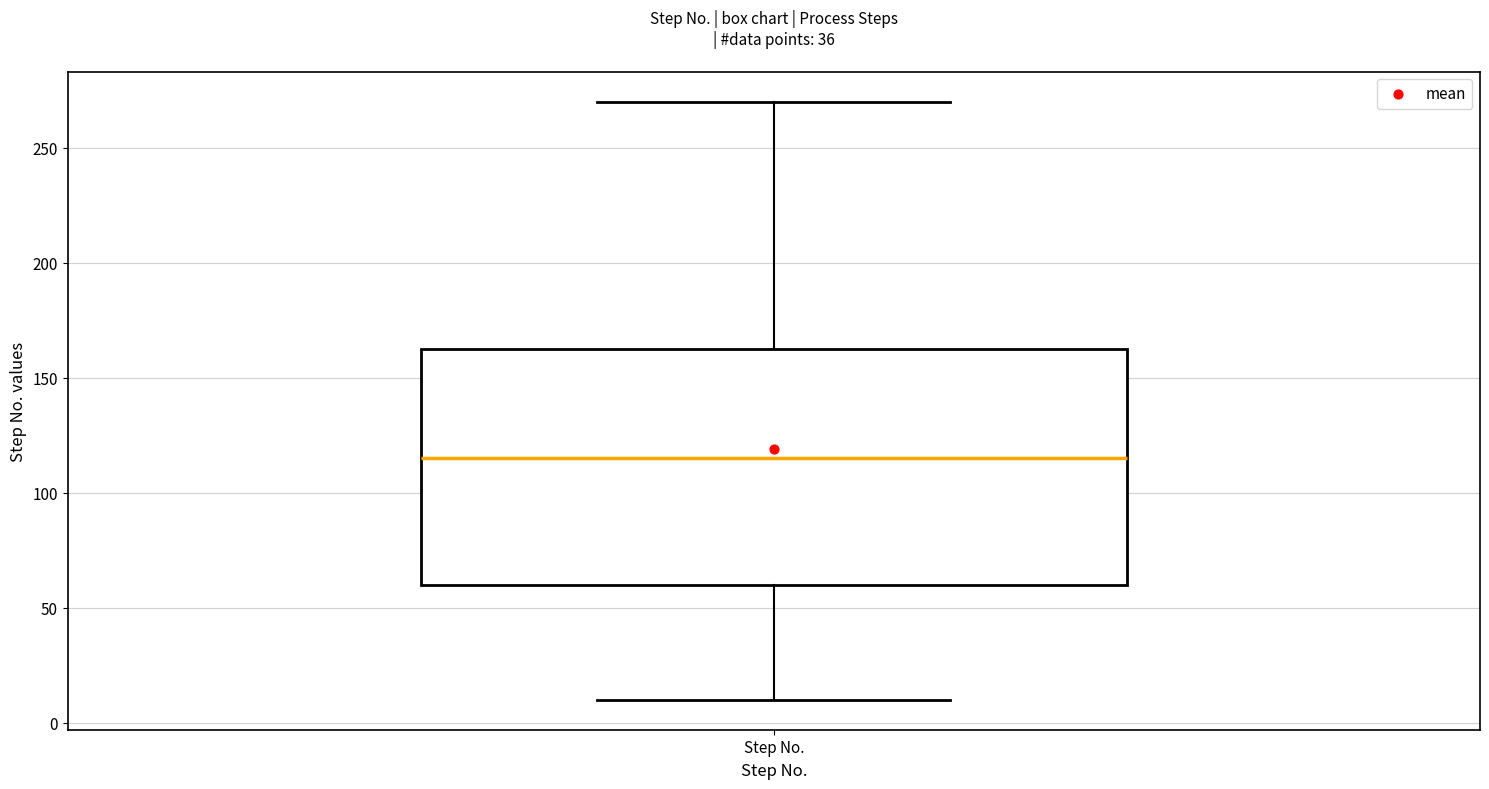

Read this box plot against the y-axis: the position of the median line, the range covered by the box, and the ends of both whiskers. The values are not printed on the chart, so give them approximately, as read against the axis.

median 115, box 60 to 165, whiskers 10 to 270